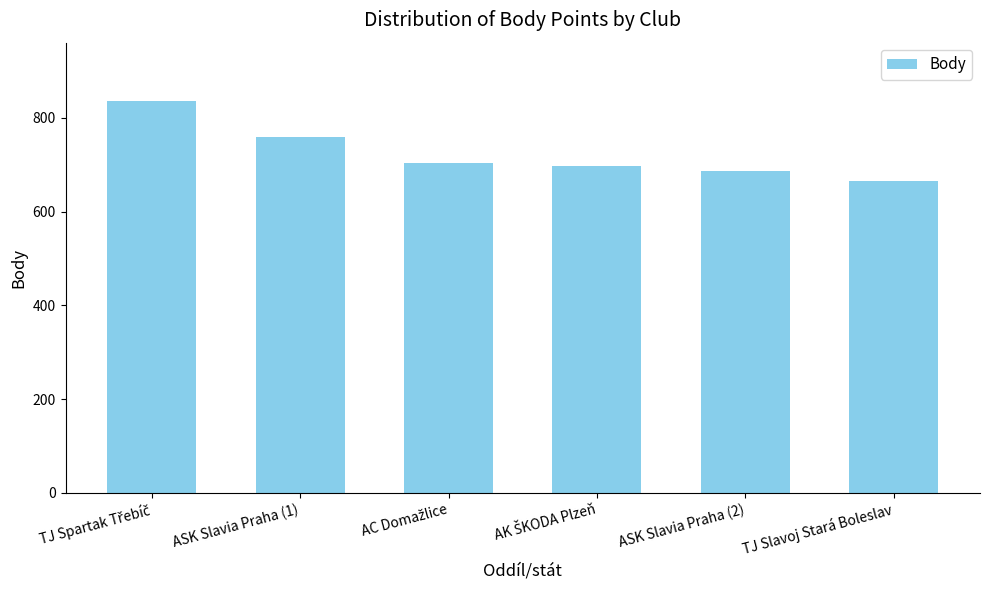

What is the value of the 3rd bar from the left?

704